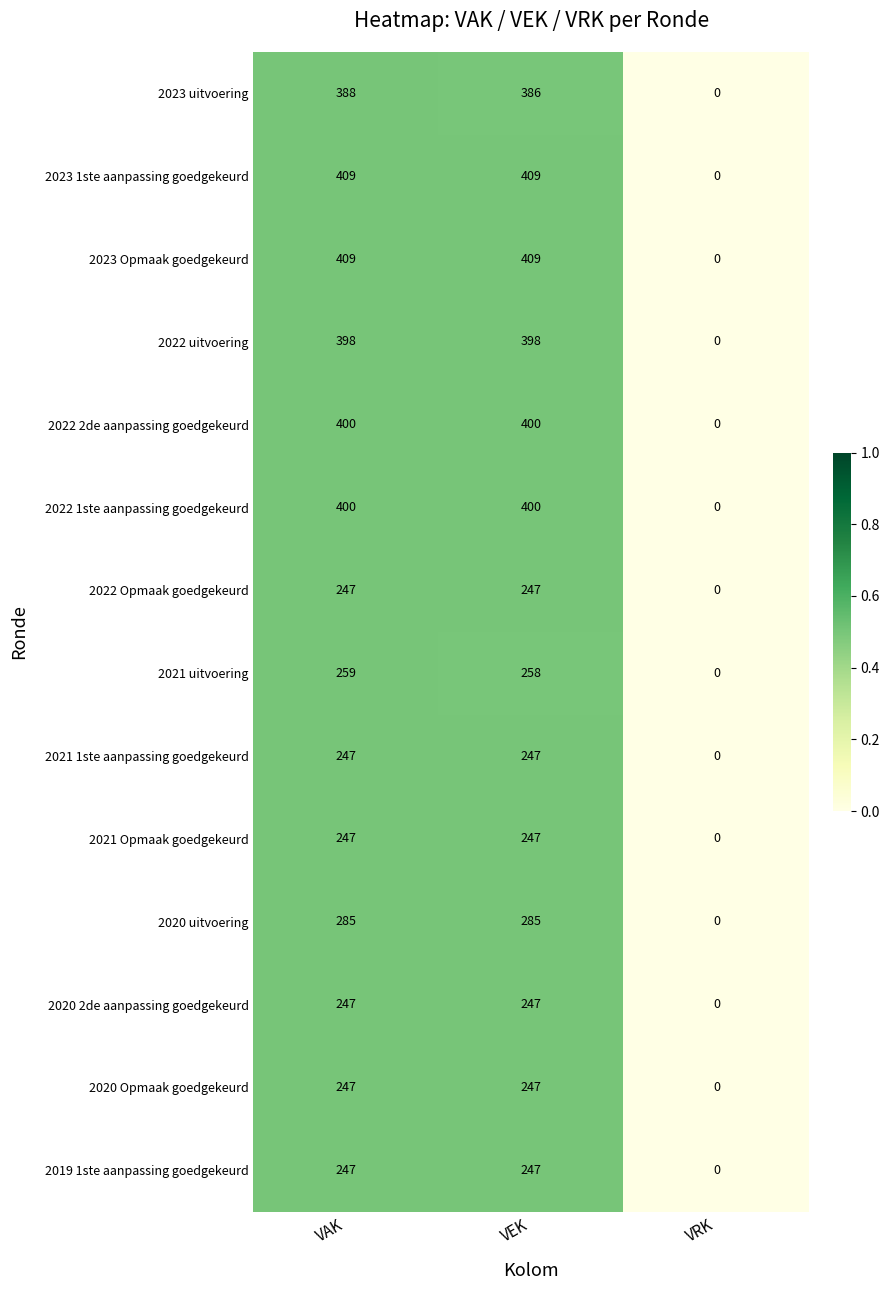

What is the total value across all series at VAK?

4430